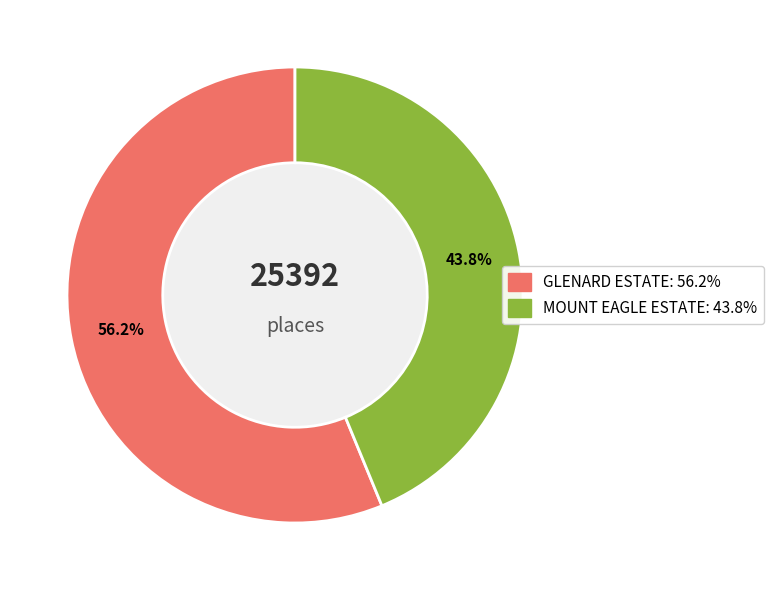

Which category has the smallest portion of the pie?

MOUNT EAGLE ESTATE